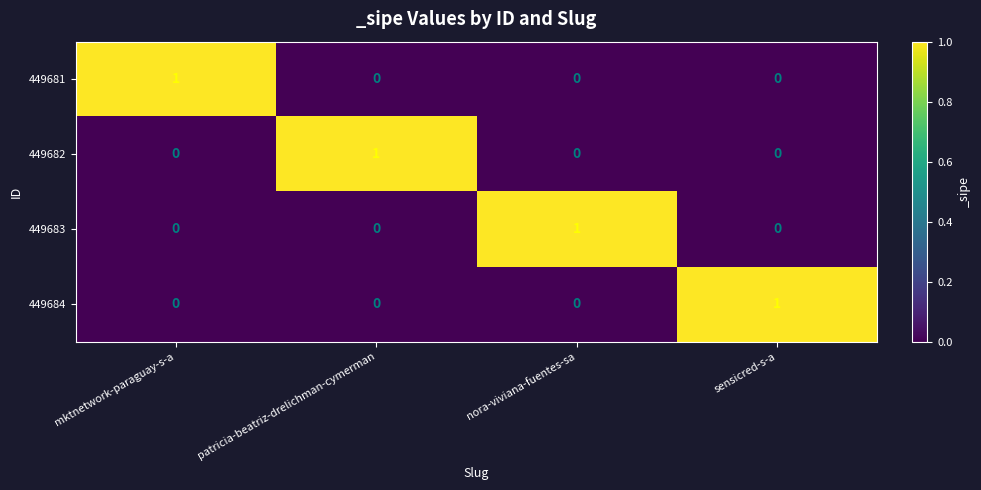

At how many categories does at least one series exceed 0?

4